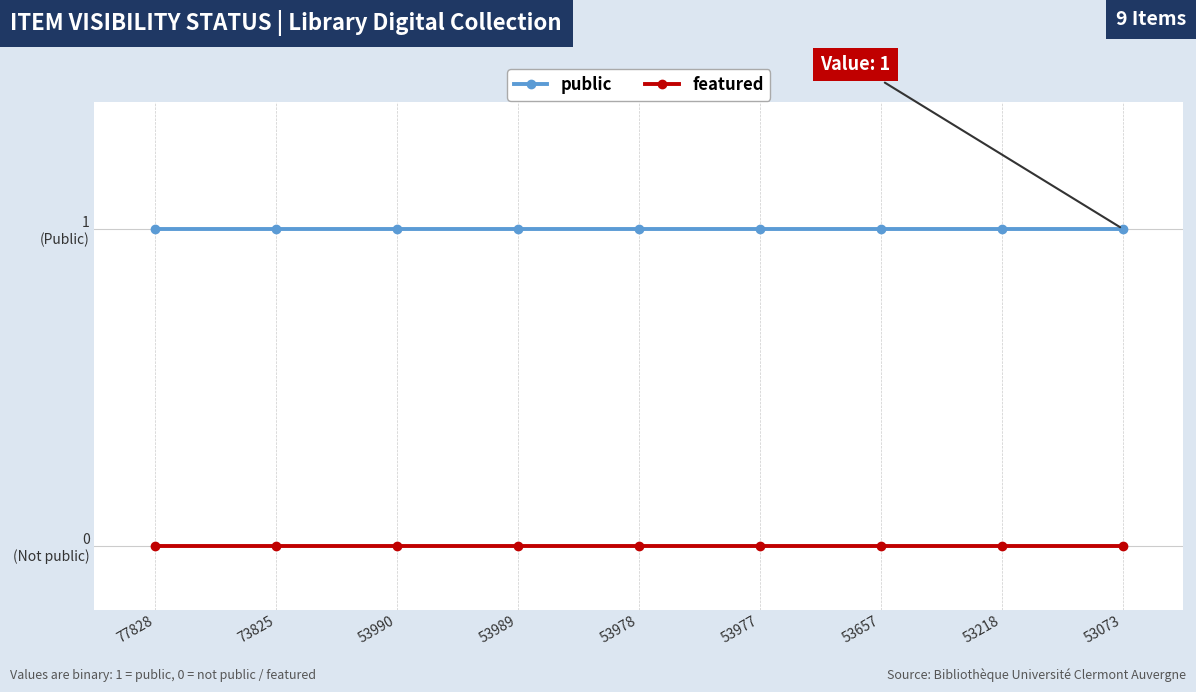

List the series in order of their overall mean, lowest first.

featured, public